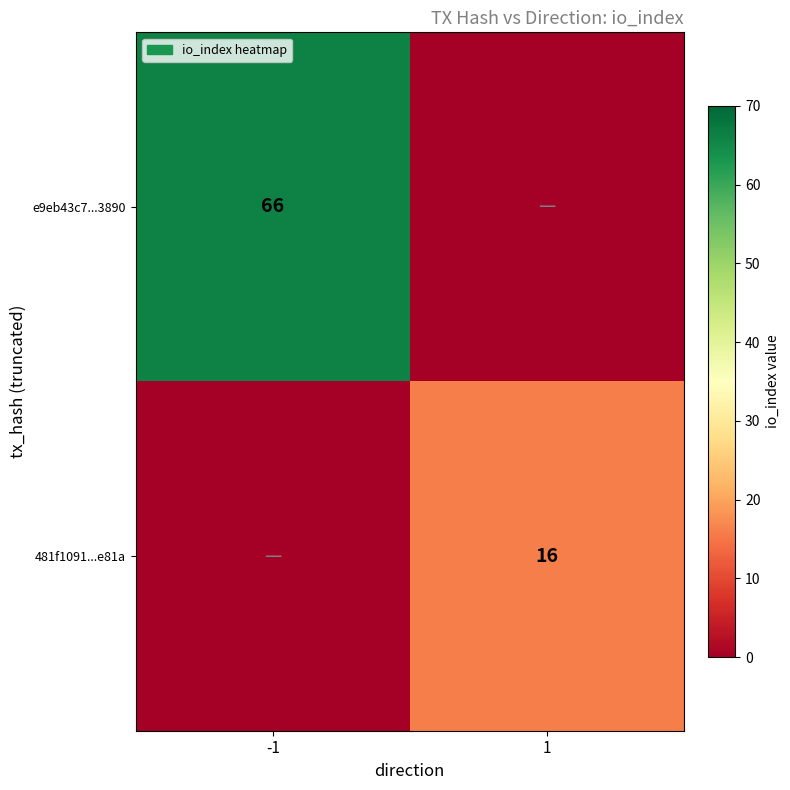

Is it true that e9eb43c7...3890 equals 66 at -1?

True